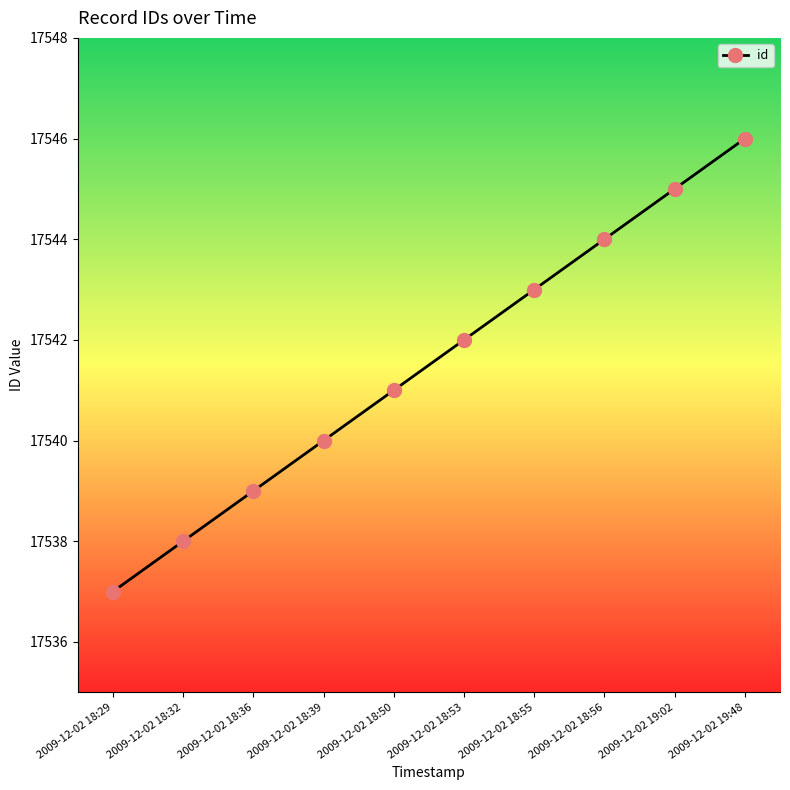

What position from the left is 2009-12-02 18:39?

4